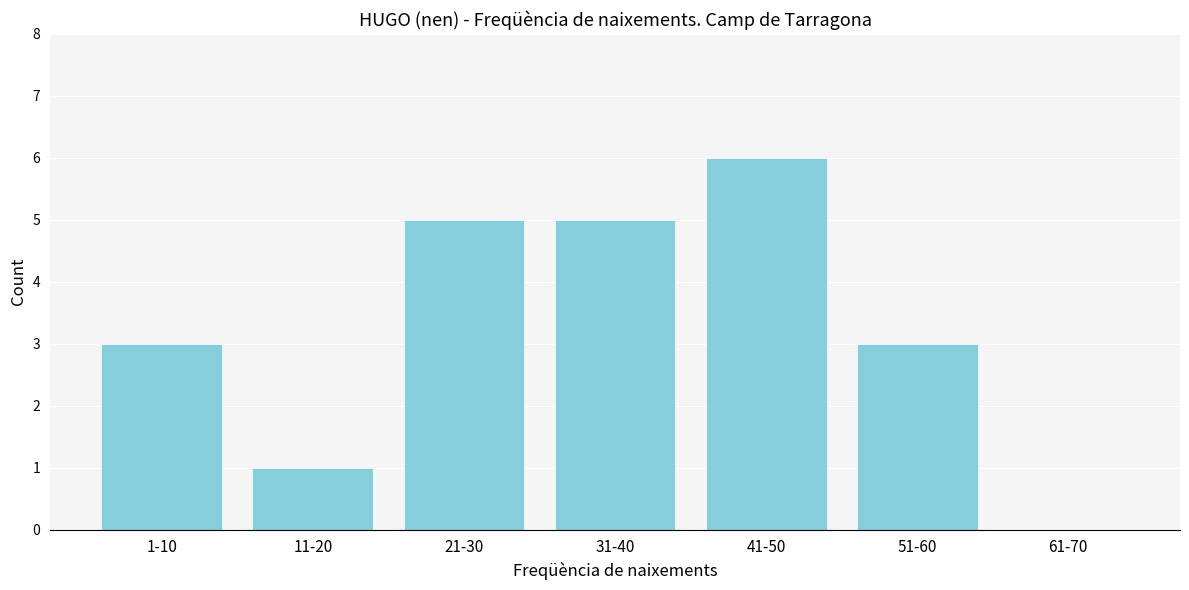

Reading left to right, extract all data points from this chart.

1-10=3	11-20=1	21-30=5	31-40=5	41-50=6	51-60=3	61-70=0